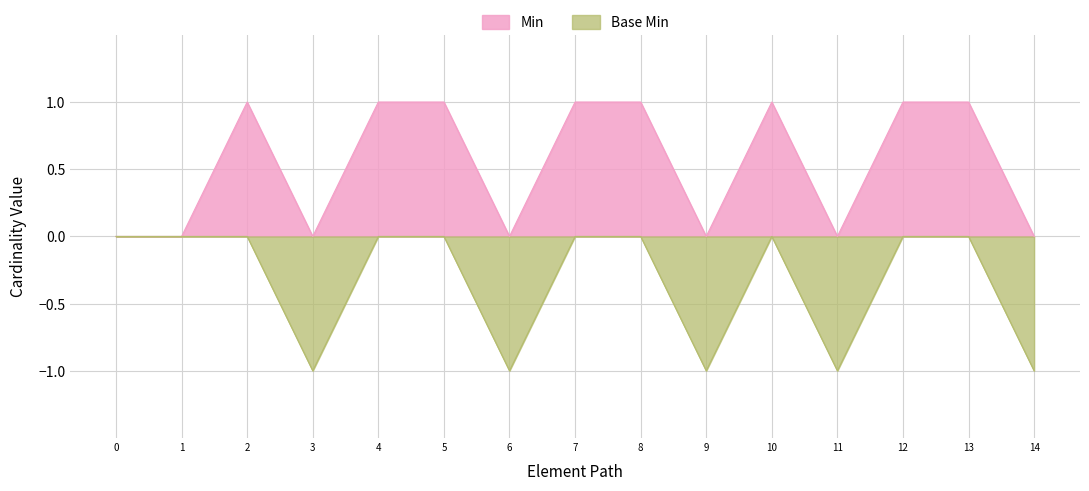

The value of Base Min at 6 is -1. True or false?

True